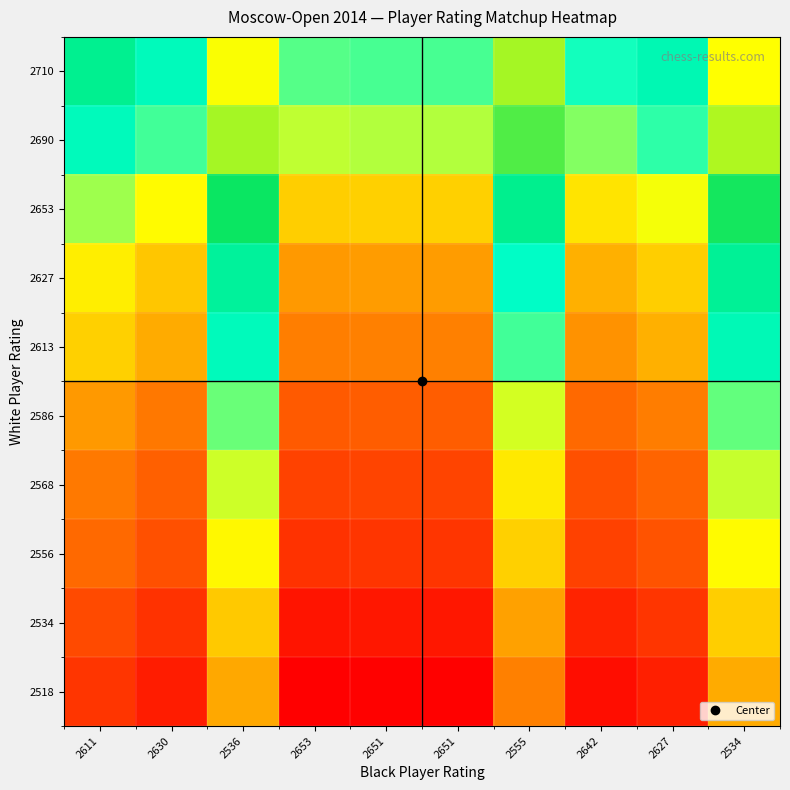

Rank the series at 2630 from lowest to highest value.

2518, 2534, 2556, 2568, 2586, 2613, 2627, 2653, 2690, 2710